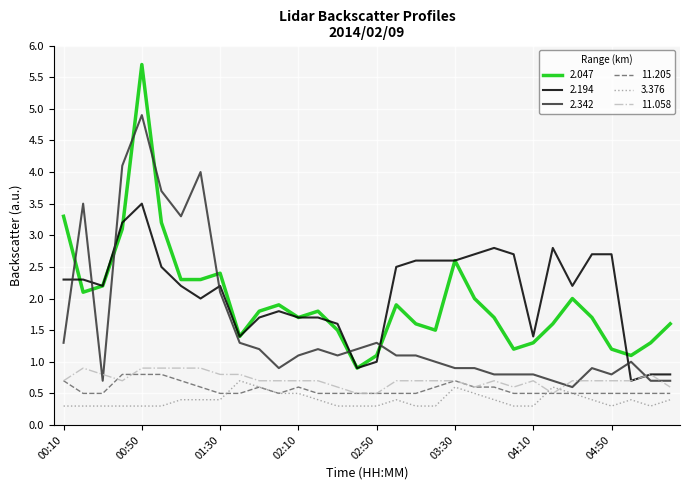

What is the lowest value of the 2.194 series?

0.7